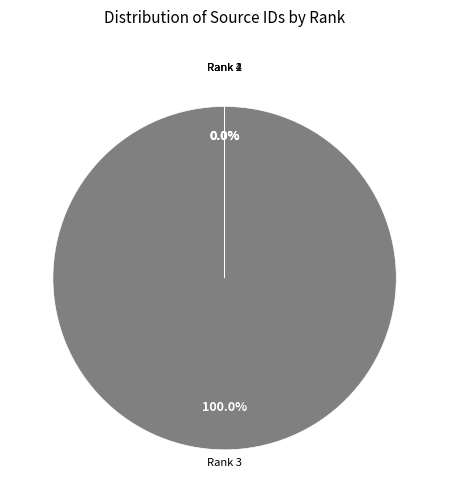

True or false: Rank 1 accounts for 0% of the total.

True